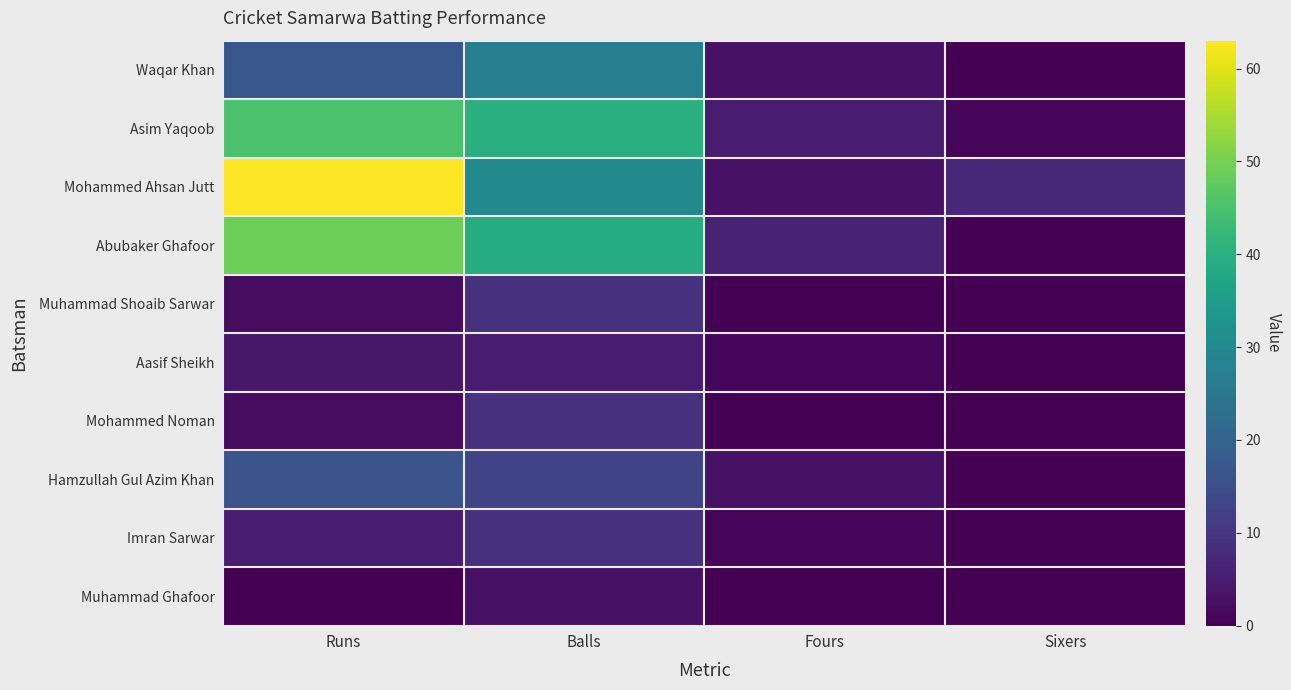

Rank the series by their maximum value, from lowest to highest.

Muhammad Ghafoor, Aasif Sheikh, Muhammad Shoaib Sarwar, Mohammed Noman, Imran Sarwar, Hamzullah Gul Azim Khan, Waqar Khan, Asim Yaqoob, Abubaker Ghafoor, Mohammed Ahsan Jutt